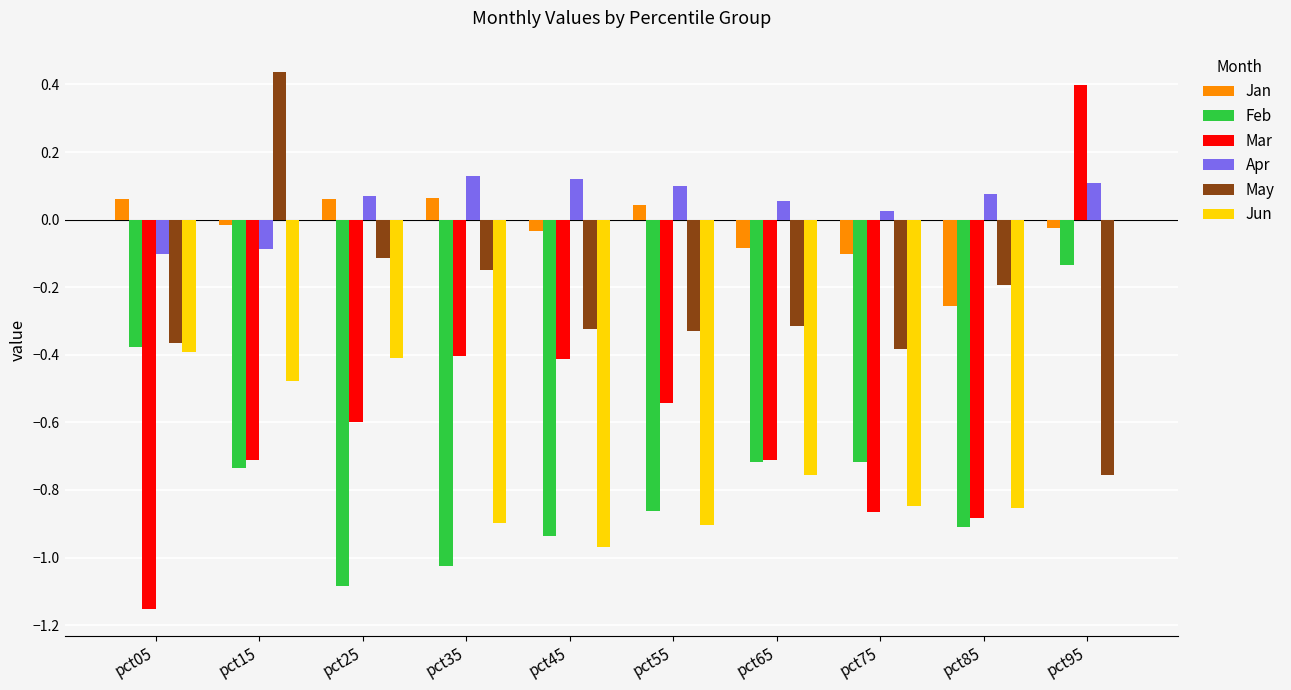

Which series has the largest total across all categories?

Apr